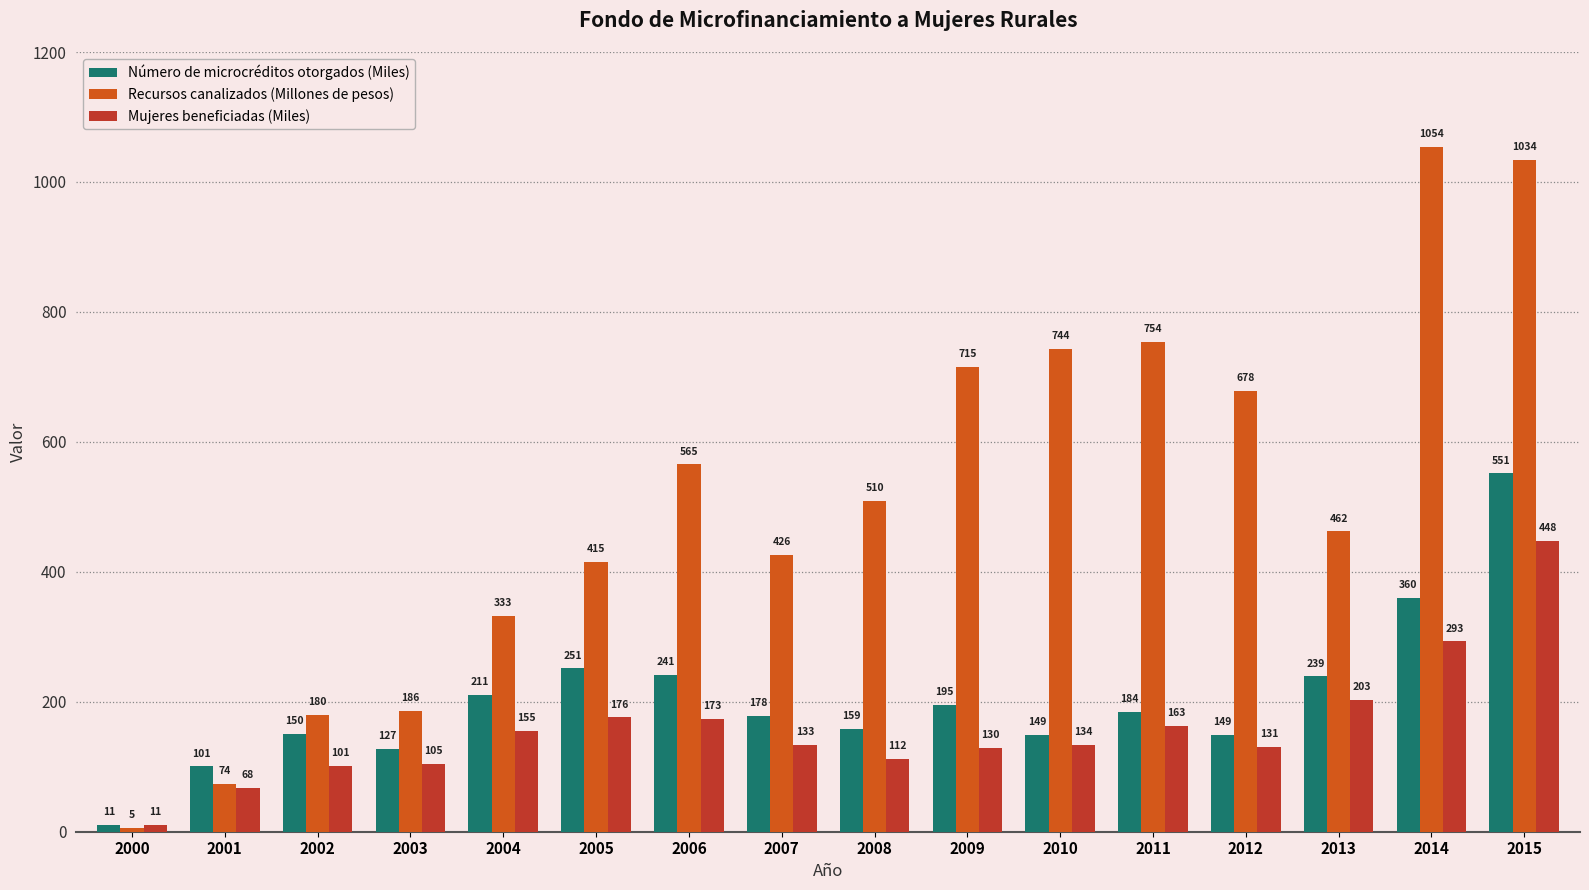

How many data points in Número de microcréditos otorgados (Miles) are less than 184?

8